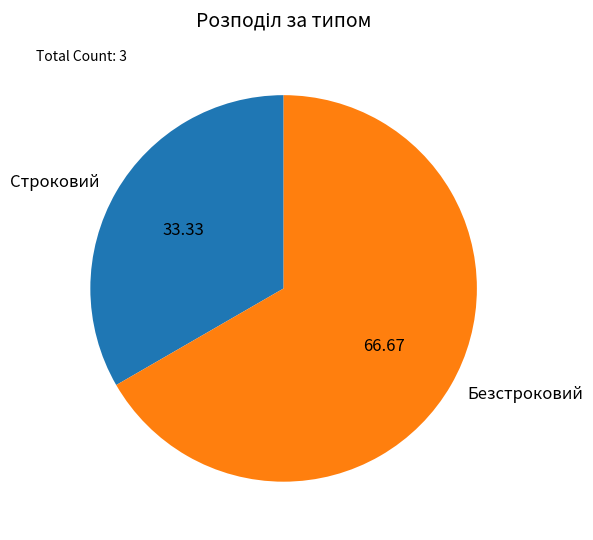

What is the largest slice in the pie chart?

Безстроковий